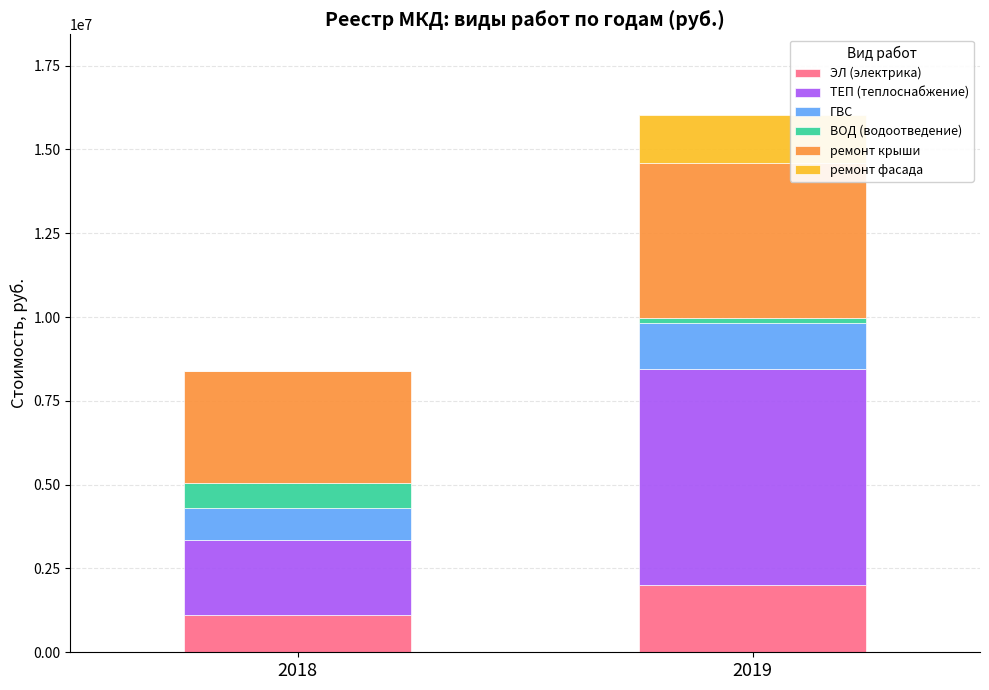

What is the total value across all series at 2018?

8381881.5